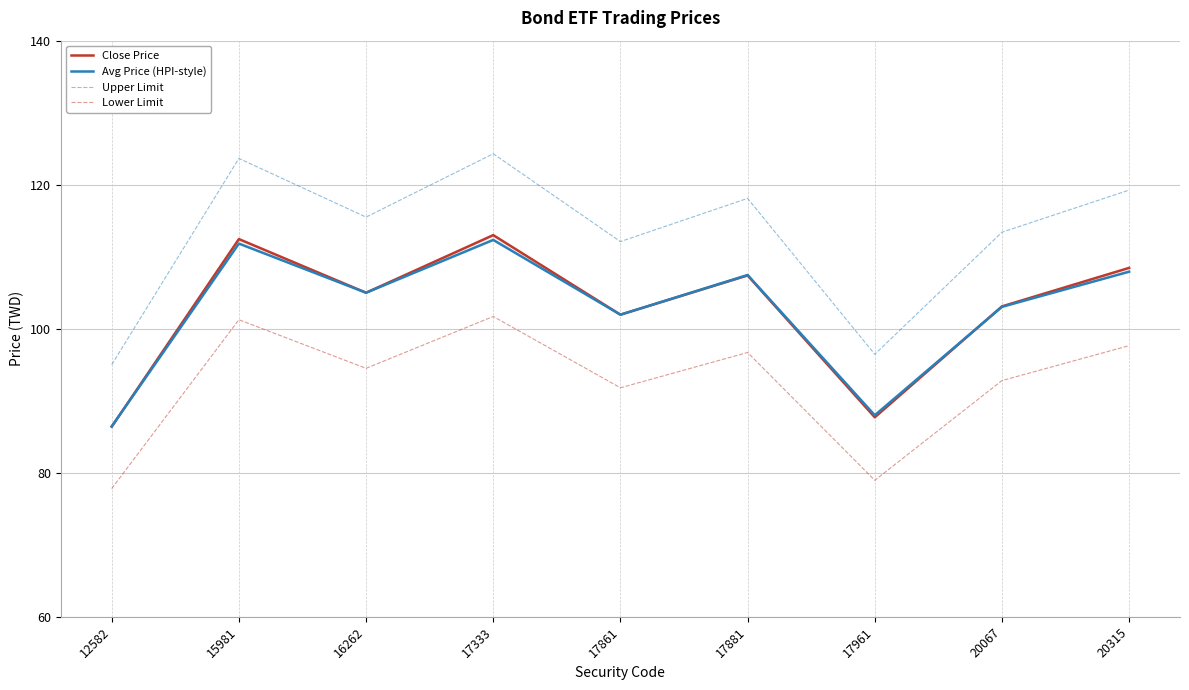

What is the total value across all series at 17881?

429.7